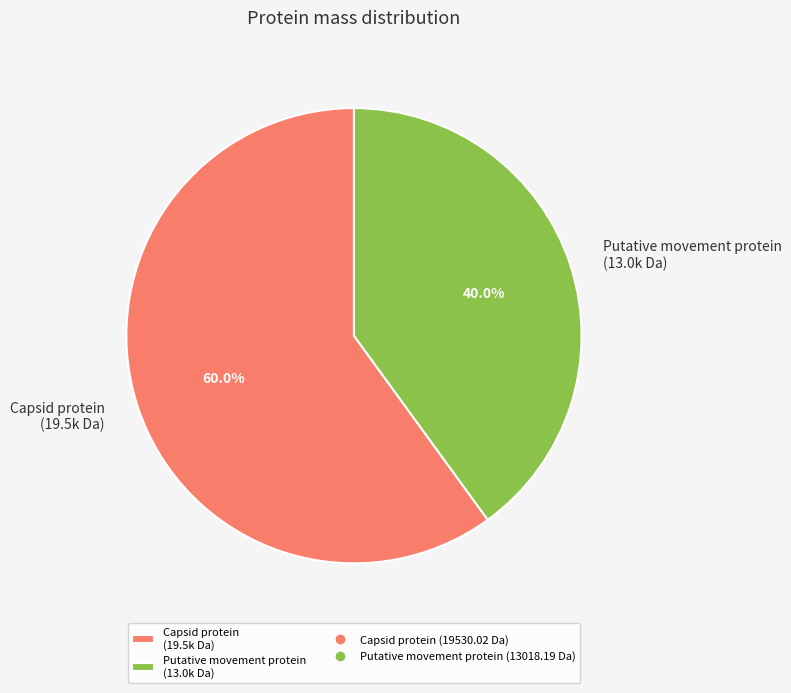

How many segments does this pie chart have?

2